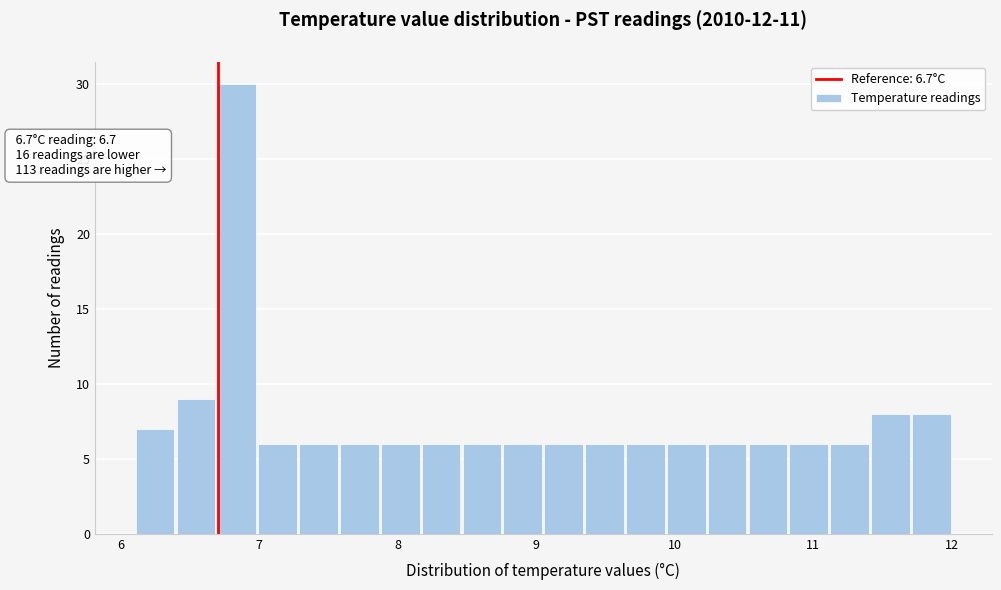

Read against the x-axis, roughly where is the centre of the tallest bar?

6.8